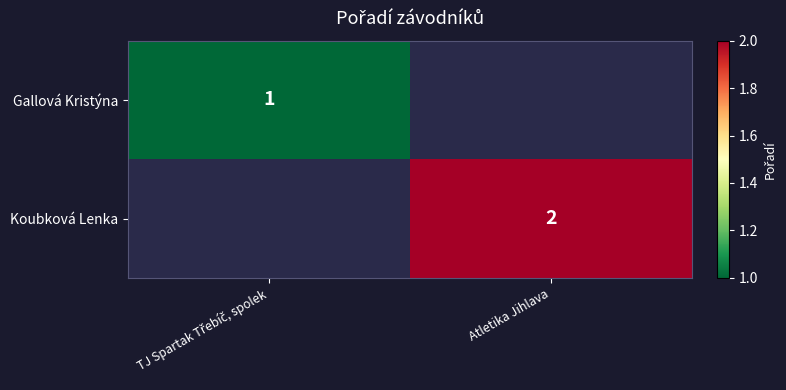

True or false: Koubková Lenka has a value of 2 at Atletika Jihlava.

True